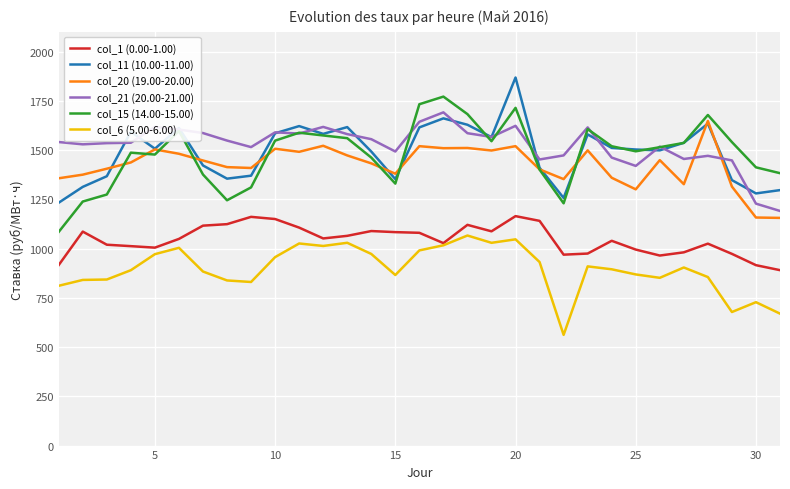

What is the highest value of the col_6 (5.00-6.00) series?

1066.3